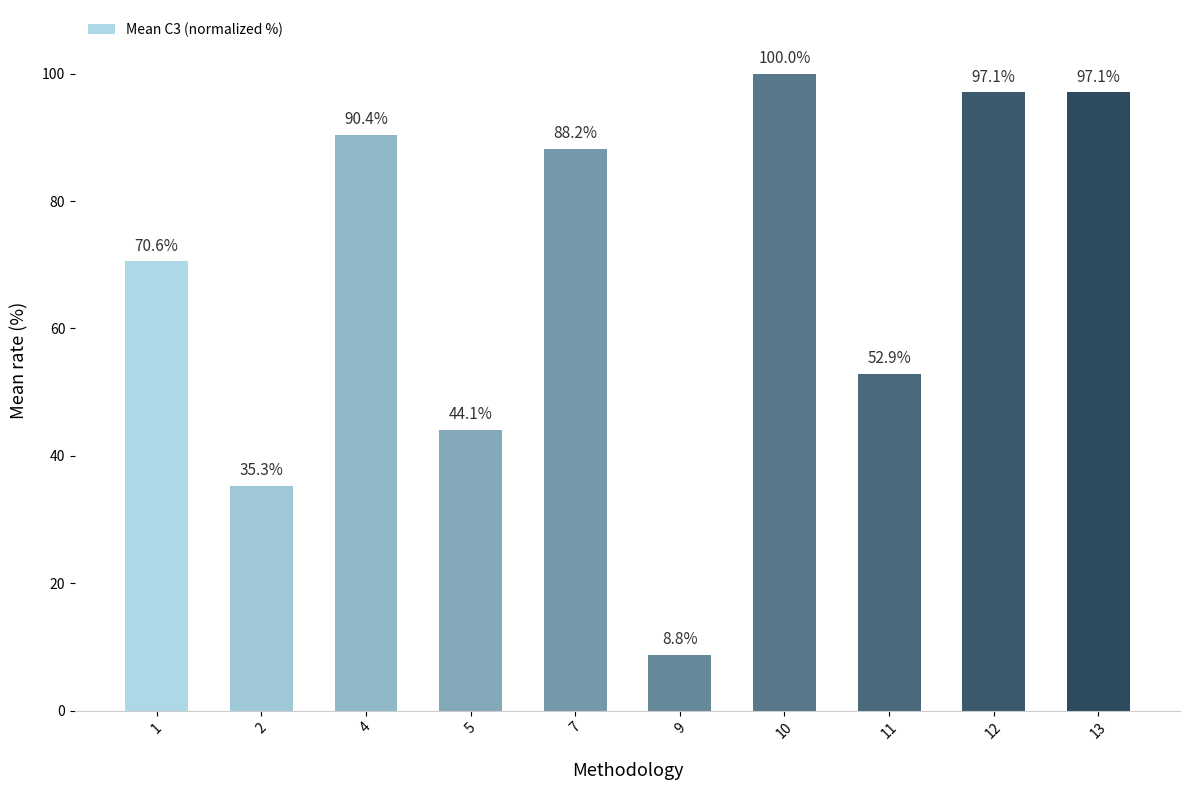

The chart shows a value of 47.7 at 2. True or false?

False